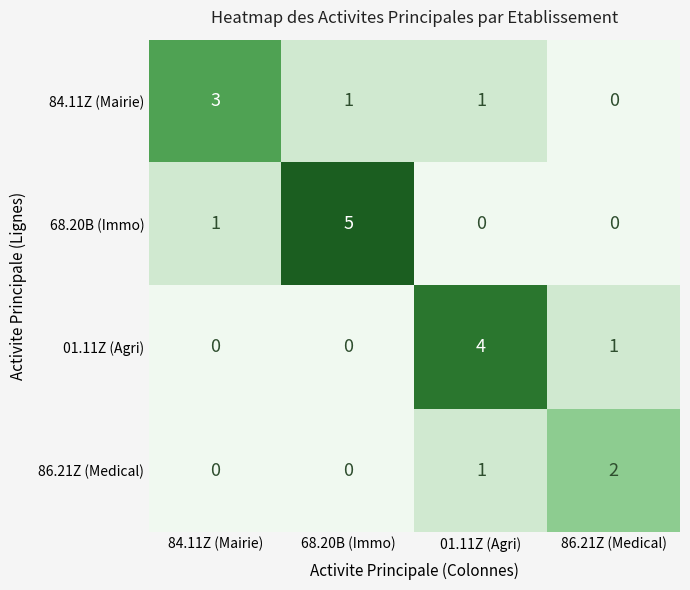

Is it true that 86.21Z (Medical) equals 1 at 01.11Z (Agri)?

True